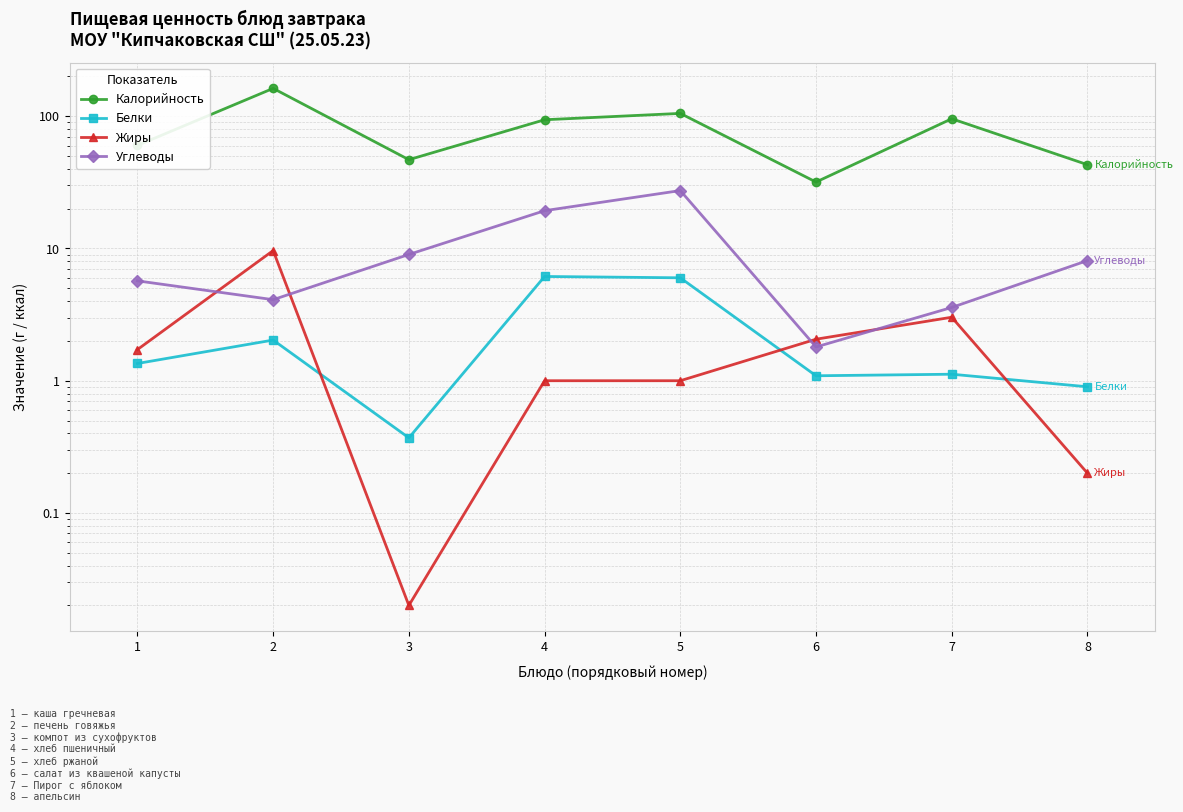

At which category does Углеводы reach its first local peak?

5